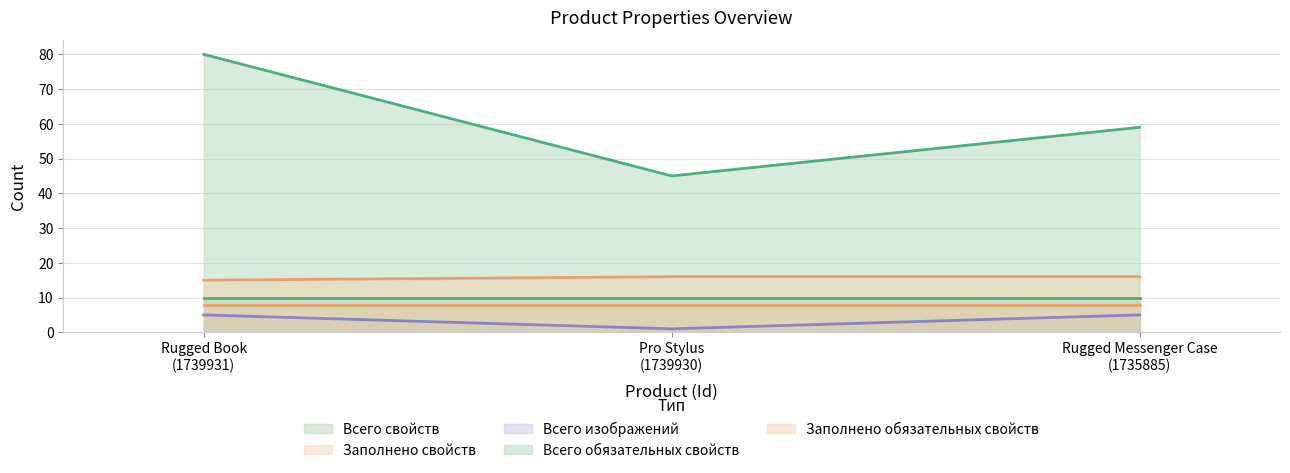

True or false: Заполнено свойств has a value of 16 at Rugged Messenger Case
(1735885).

True